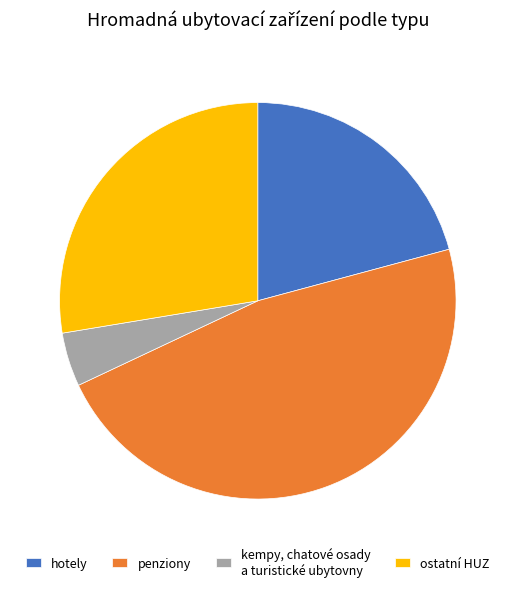

How many segments does this pie chart have?

4